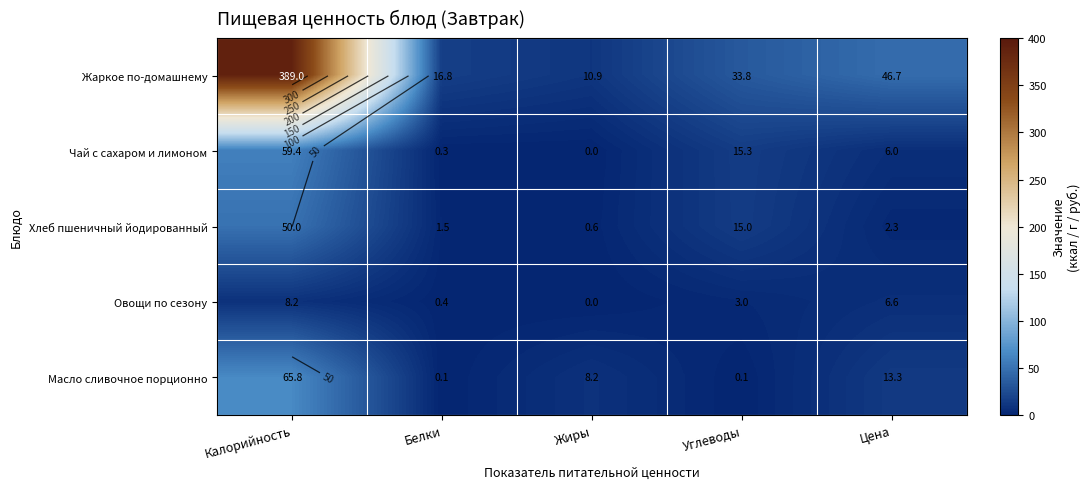

What is the spread (max minus min) of values at Калорийность?

380.8